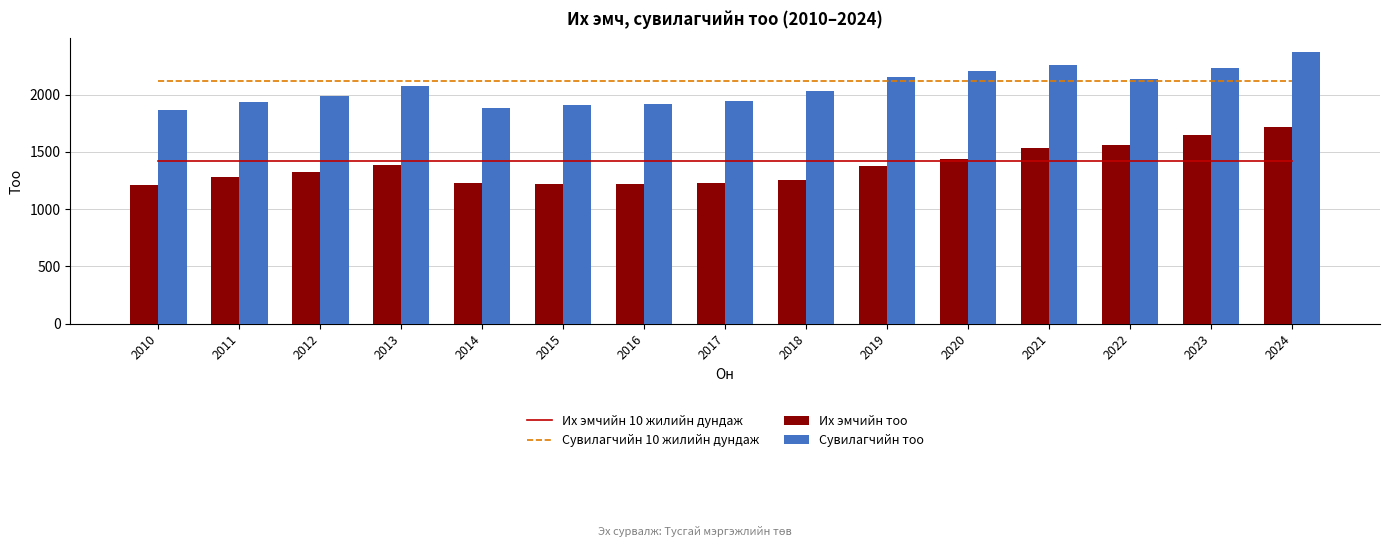

Reading right to left, what are all the values shown in this chart?

Их эмчийн 10 жилийн дундаж: 1419.1	1419.1	1419.1	1419.1	1419.1	1419.1	1419.1	1419.1	1419.1	1419.1	1419.1	1419.1	1419.1	1419.1	1419.1
Сувилагчийн 10 жилийн дундаж: 2116.6	2116.6	2116.6	2116.6	2116.6	2116.6	2116.6	2116.6	2116.6	2116.6	2116.6	2116.6	2116.6	2116.6	2116.6
Их эмчийн тоо: 1713.0	1646.0	1561.0	1533.0	1437.0	1380.0	1258.0	1225.0	1217.0	1221.0	1229.0	1383.0	1327.0	1280.0	1207.0
Сувилагчийн тоо: 2372.0	2228.0	2135.0	2256.0	2210.0	2158.0	2035.0	1943.0	1917.0	1912.0	1879.0	2071.0	1988.0	1937.0	1866.0